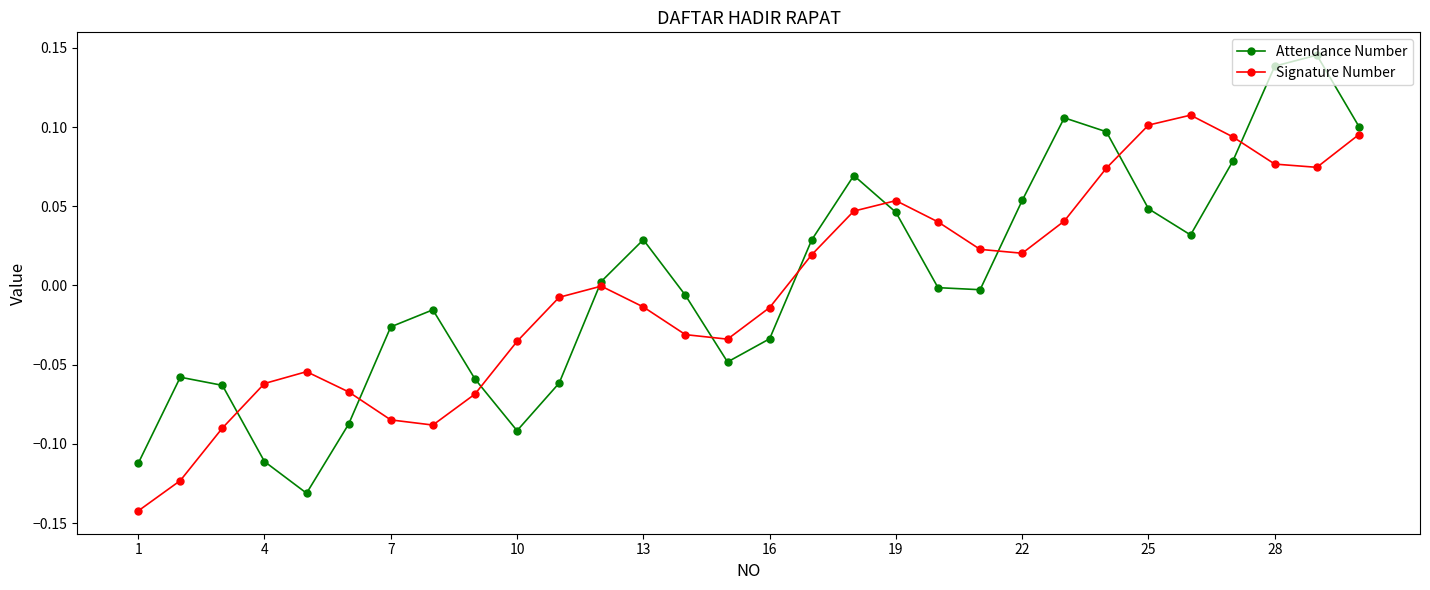

List the series in order of their peak value, highest first.

Attendance Number, Signature Number